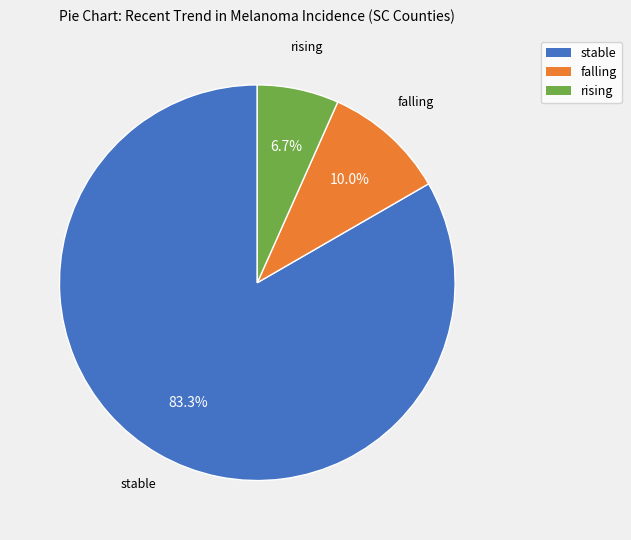

Which category accounts for the majority?

stable